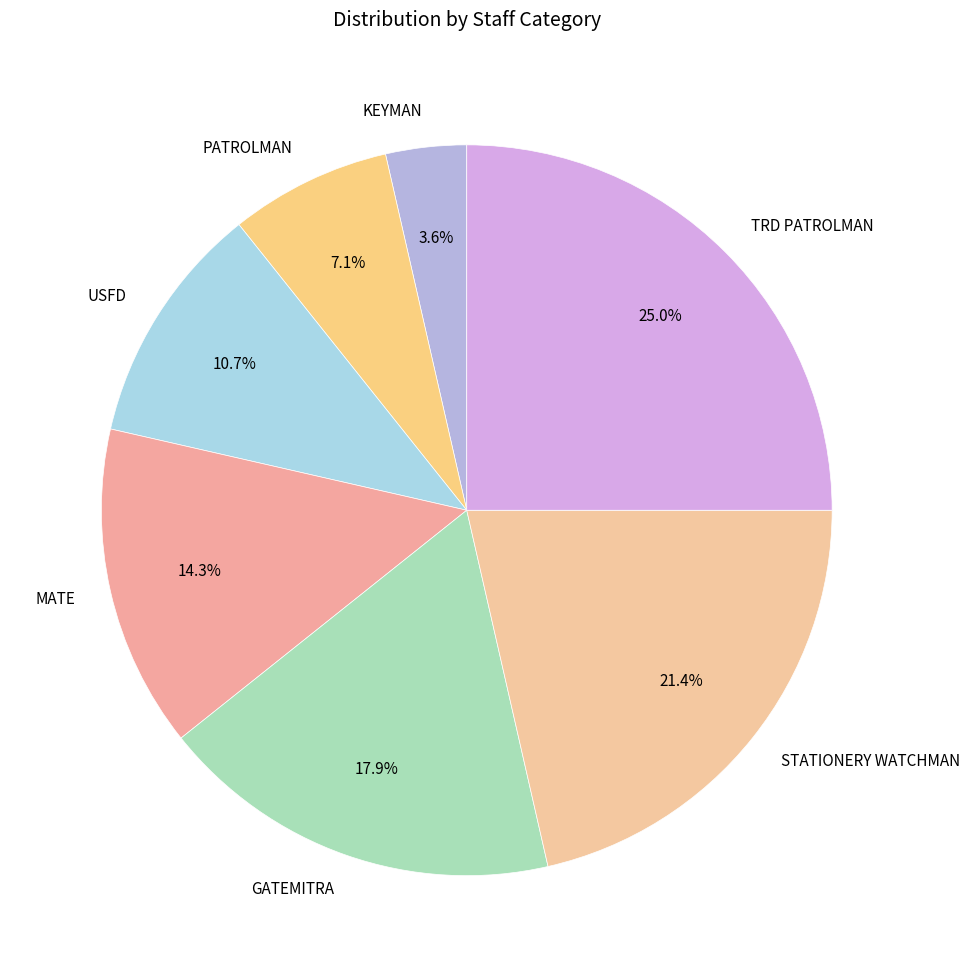

What is the ratio of the value at MATE to the value at KEYMAN?

4.0